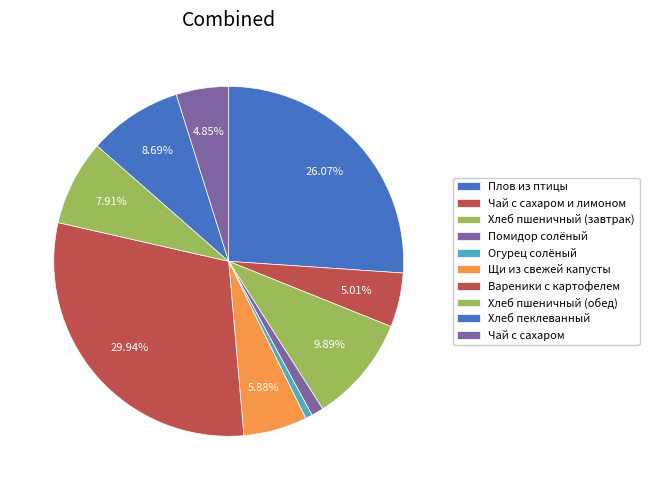

What is the change in value from Плов из птицы to Помидор солёный?

-298.4